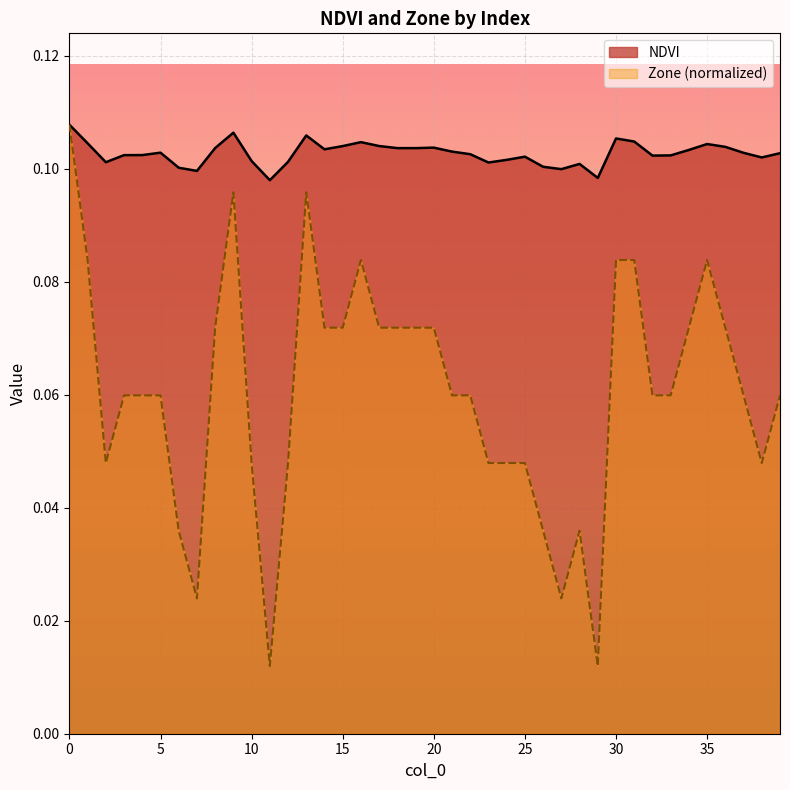

True or false: Zone and NDVI intersect in this chart.

False